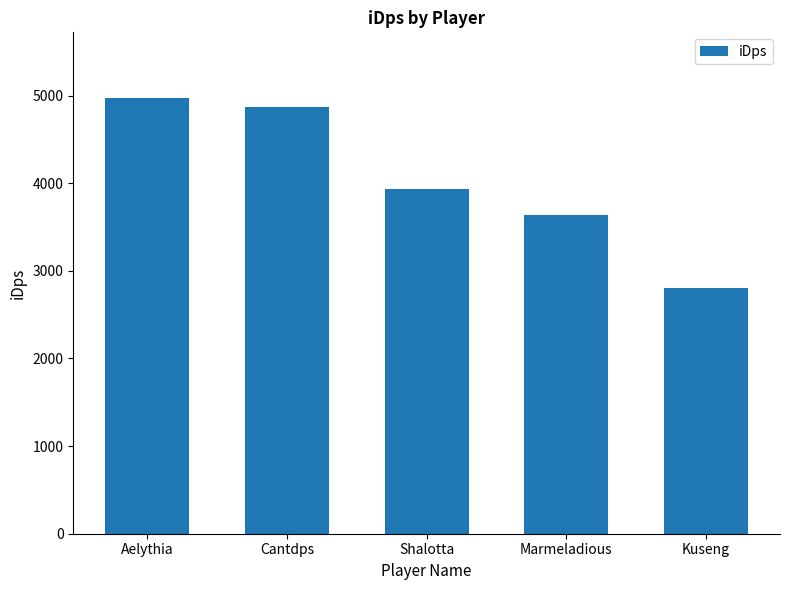

At which label is the value closest to 3888?

Shalotta